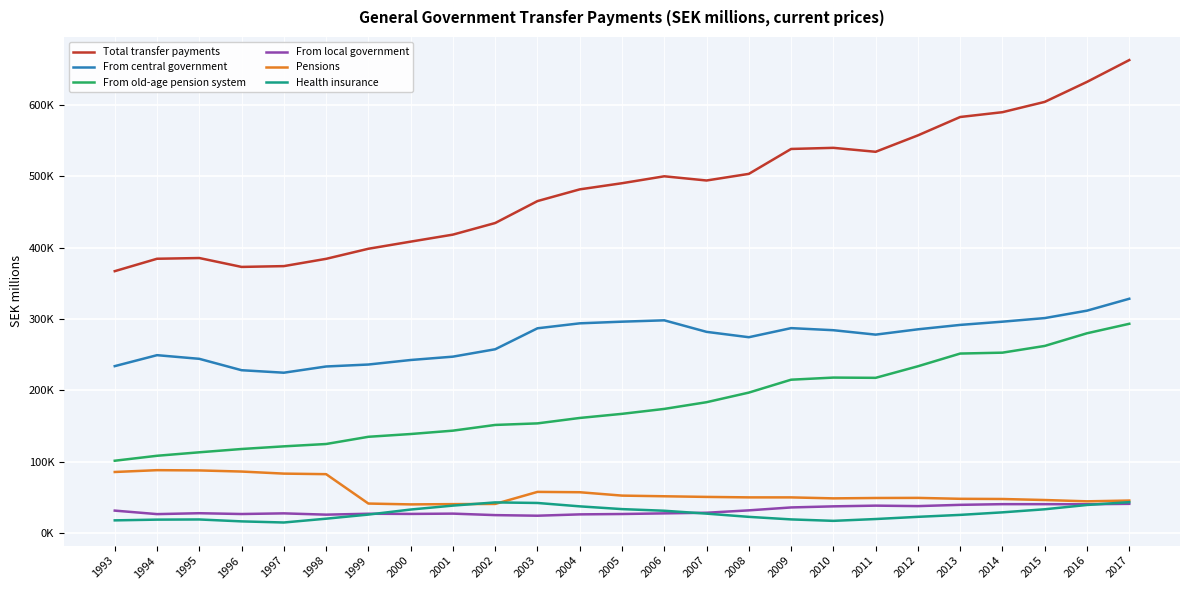

At which label does From old-age pension system reach its minimum?

1993